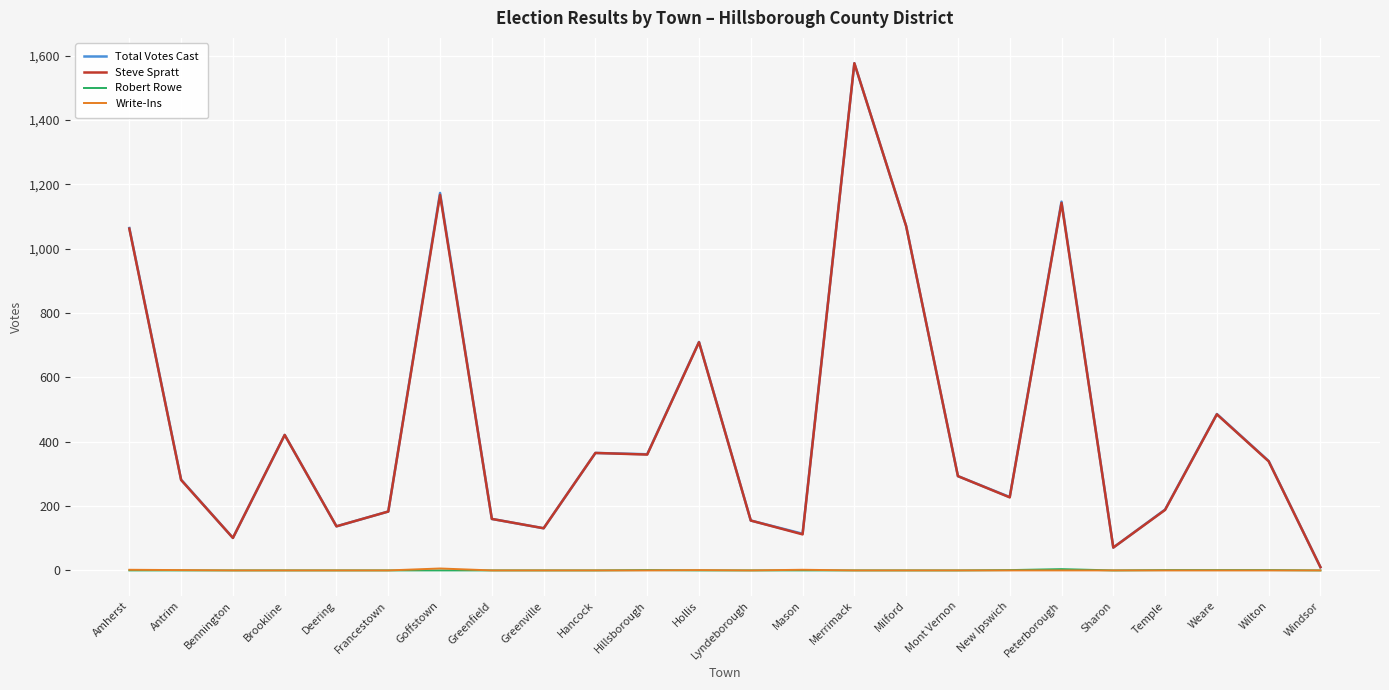

Count the number of data series in this chart.

4